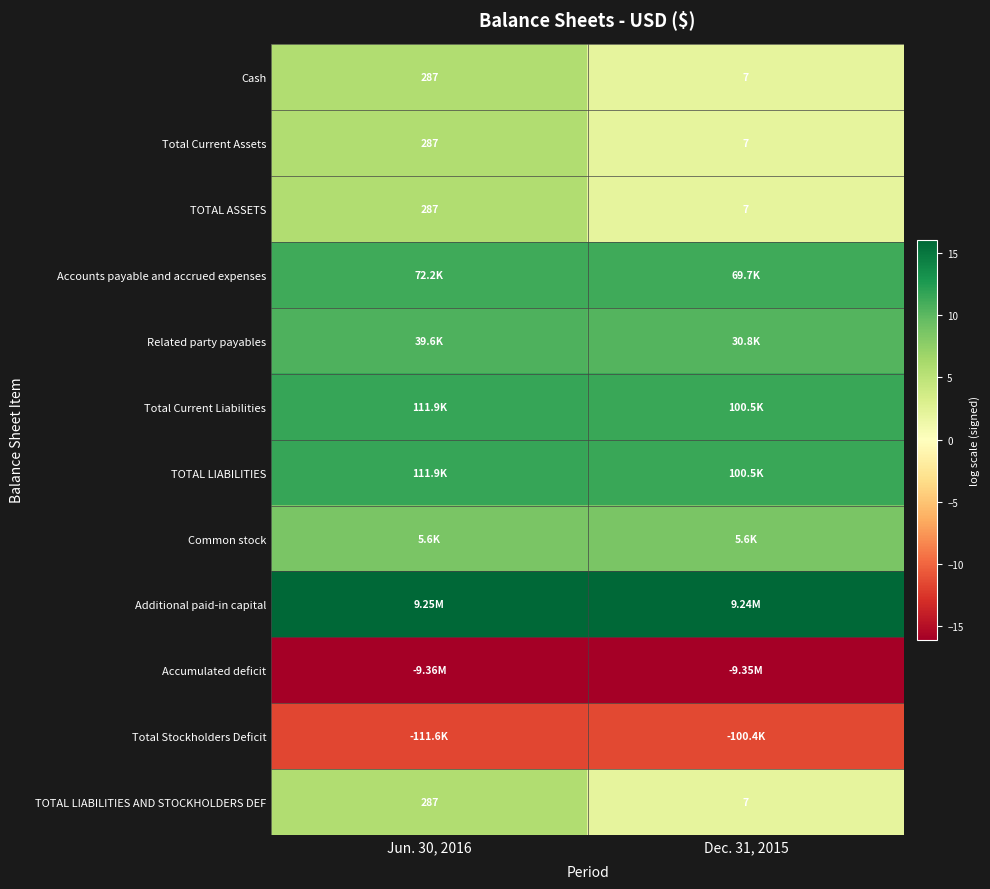

List the labels in order of Cash value, largest first.

Jun. 30, 2016, Dec. 31, 2015